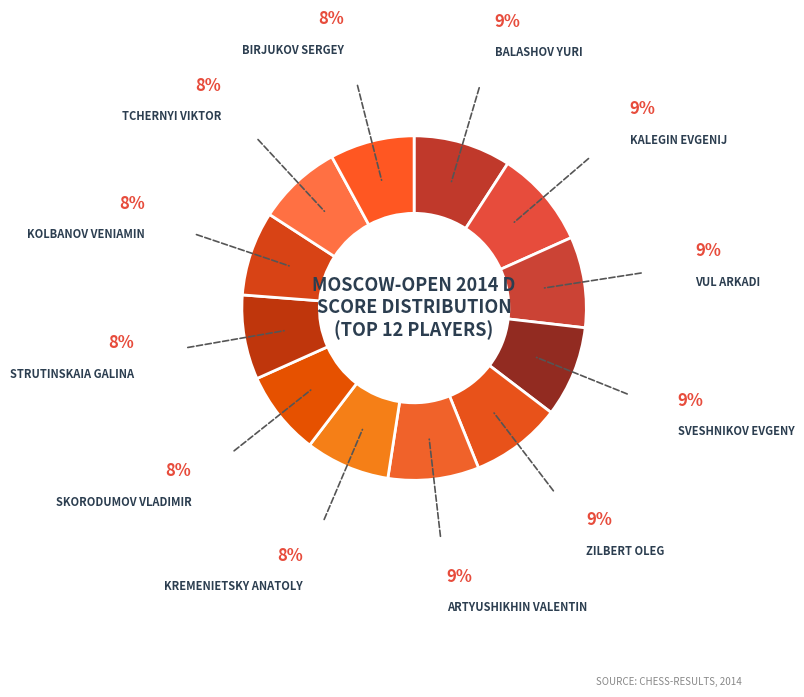

How many segments does this pie chart have?

12